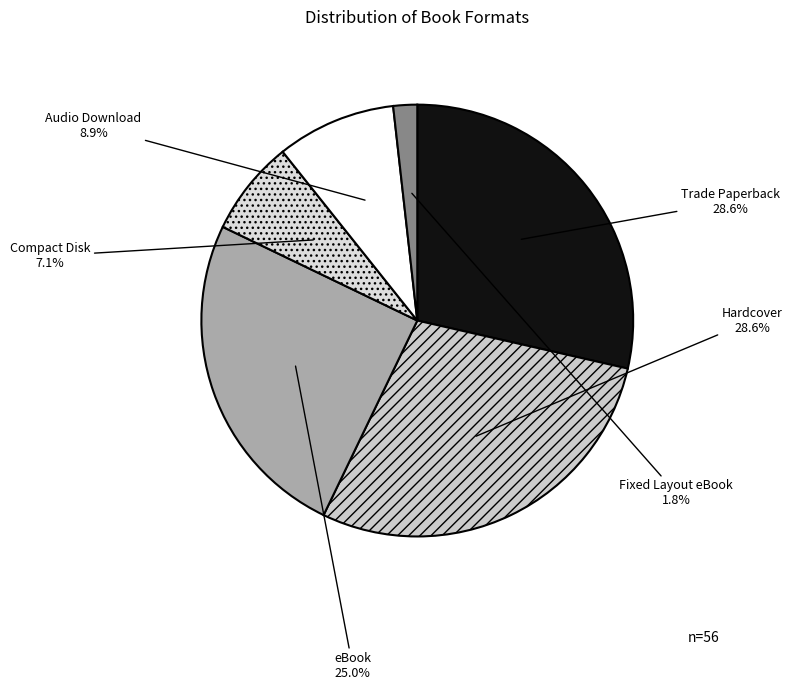

Which has a higher value, Trade Paperback or Compact Disk?

Trade Paperback